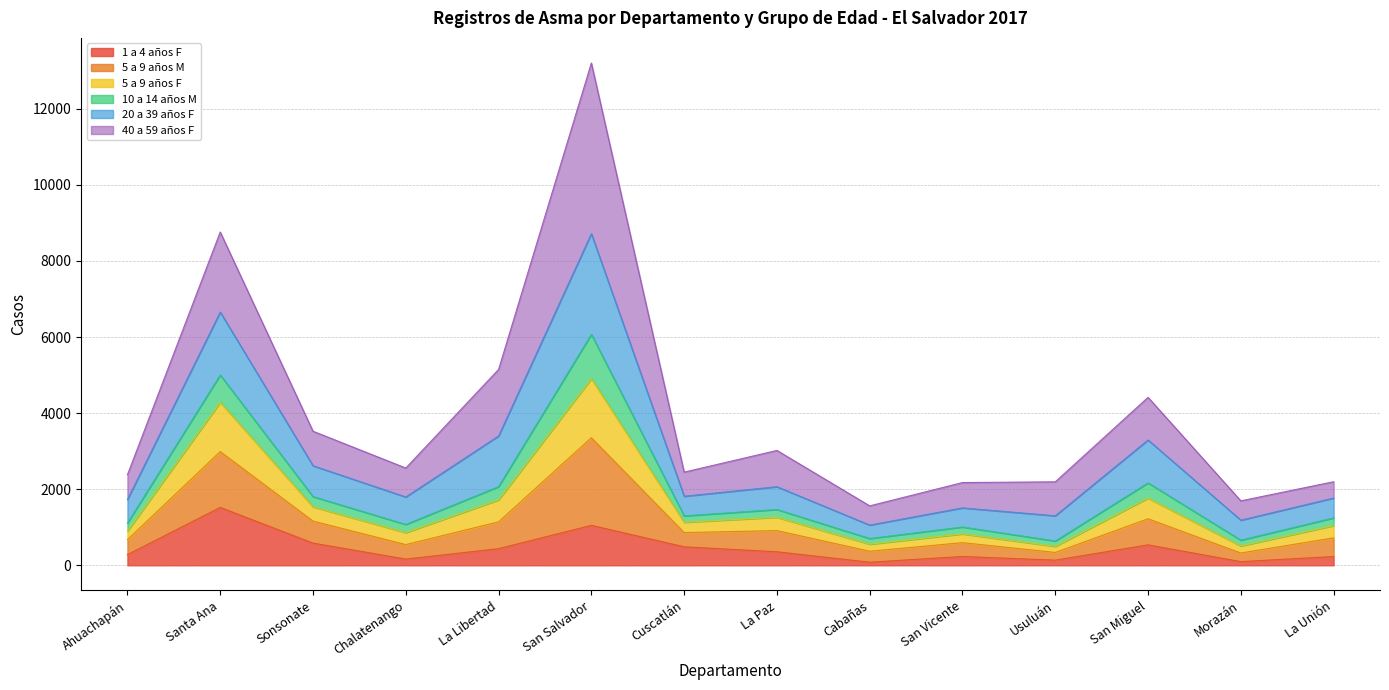

At which label does 1 a 4 años F reach its peak?

Santa Ana